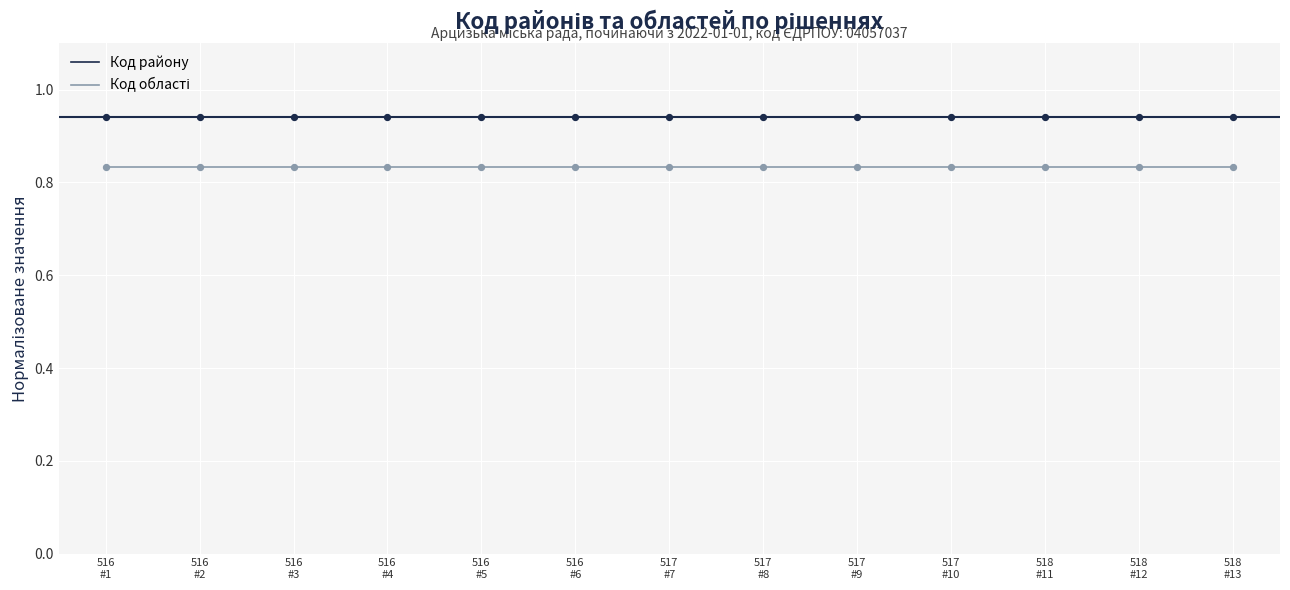

Which series has the largest total across all categories?

Код району